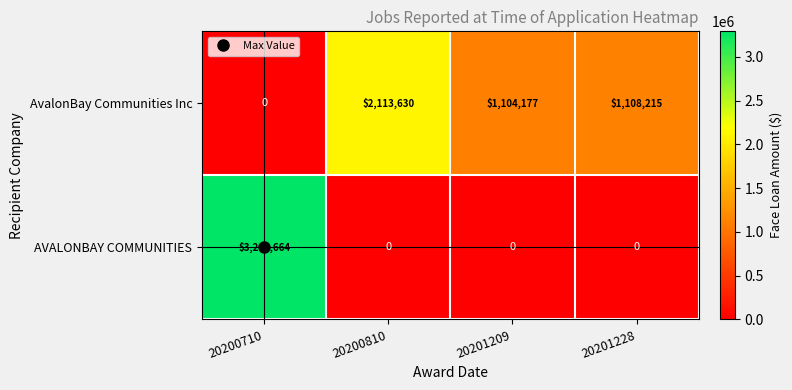

What is the spread (max minus min) of values at 20200710?

3290664